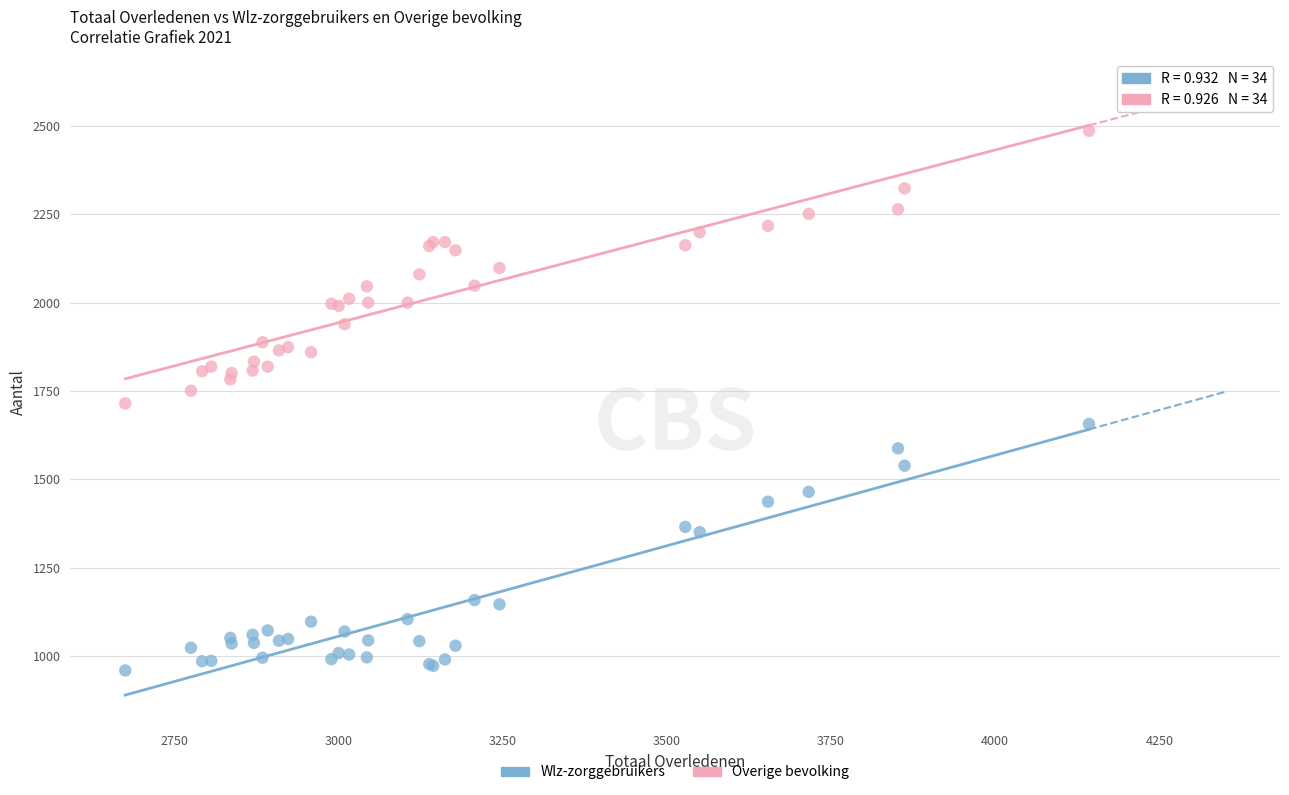

What are all the series names shown in the legend?

Wlz-zorggebruikers, Overige bevolking